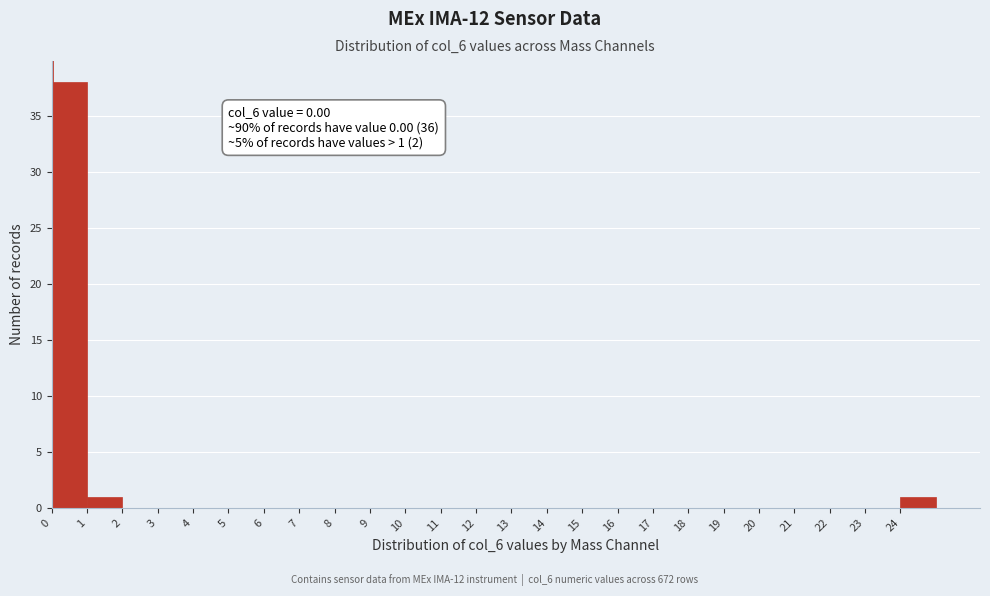

Over which range of the x-axis is the bar tallest?

0 to 1